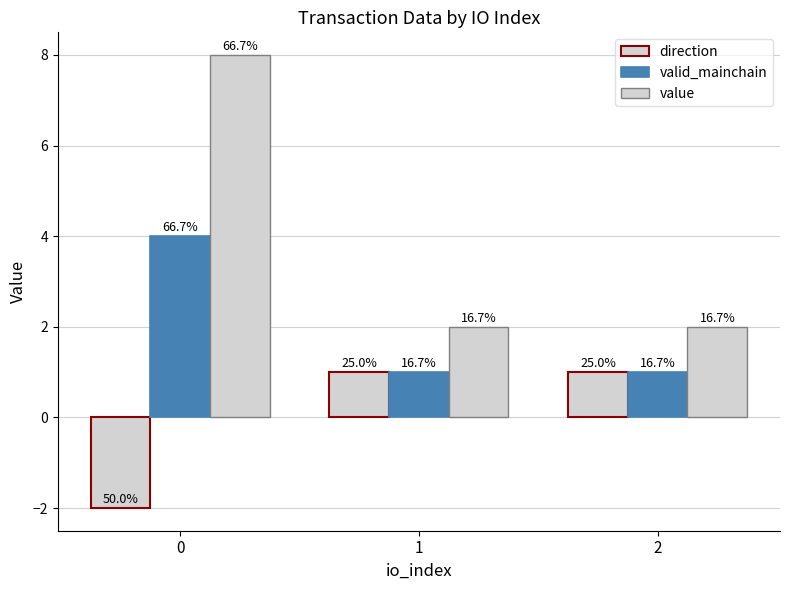

Is the value of direction at 2 greater than the value of valid_mainchain at 2?

No